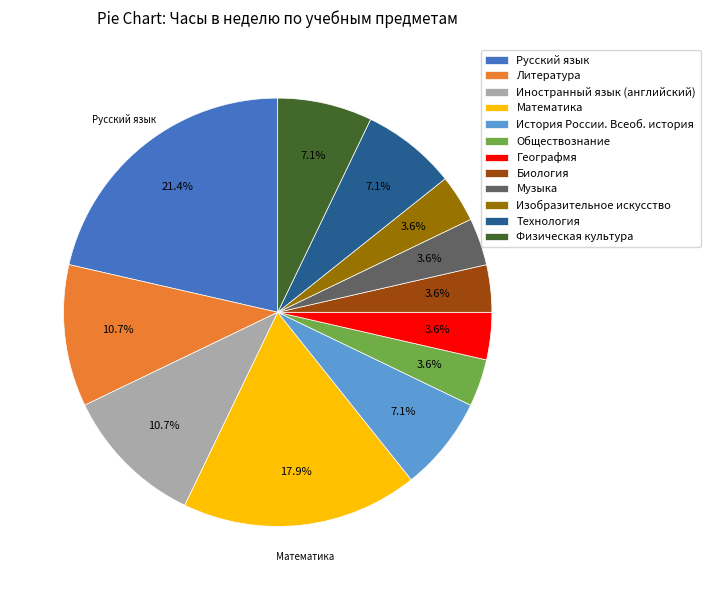

Is Литература the majority of the pie?

No